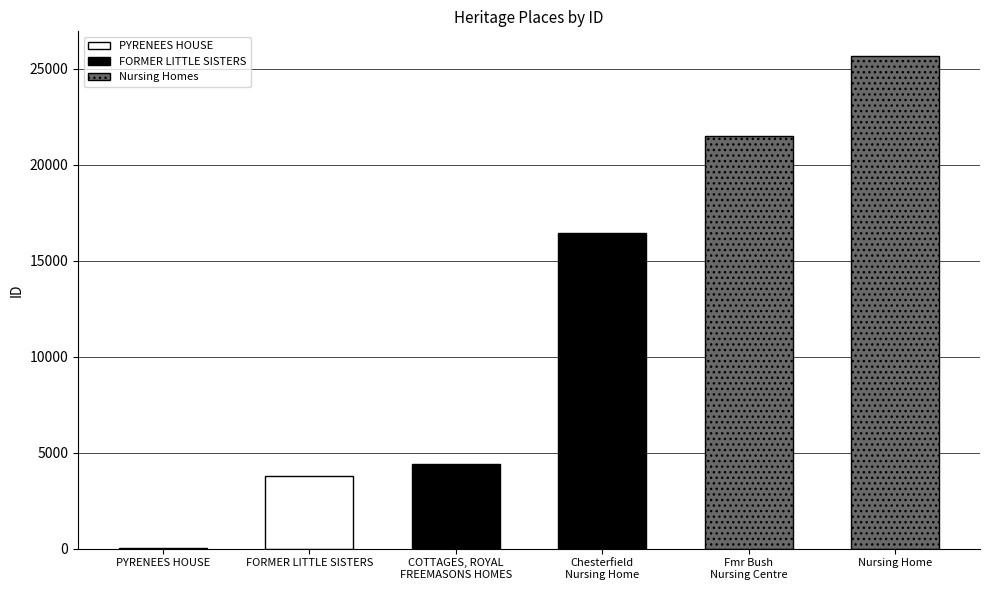

List the labels in order of value, smallest first.

PYRENEES HOUSE, FORMER LITTLE SISTERS, COTTAGES, ROYAL
FREEMASONS HOMES, Chesterfield
Nursing Home, Fmr Bush
Nursing Centre, Nursing Home